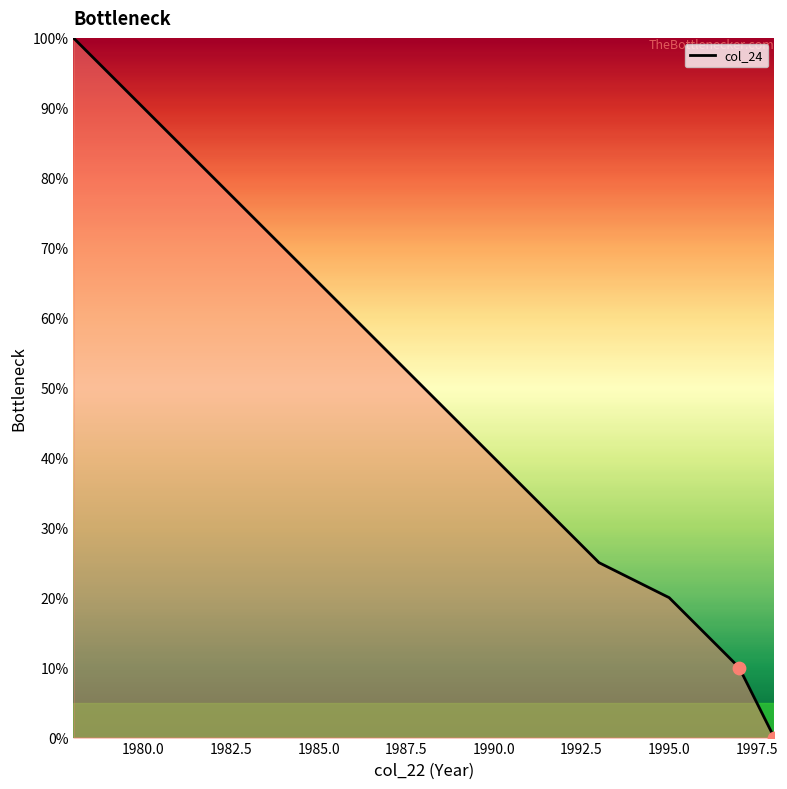

What is the maximum value shown in the chart?

100.0